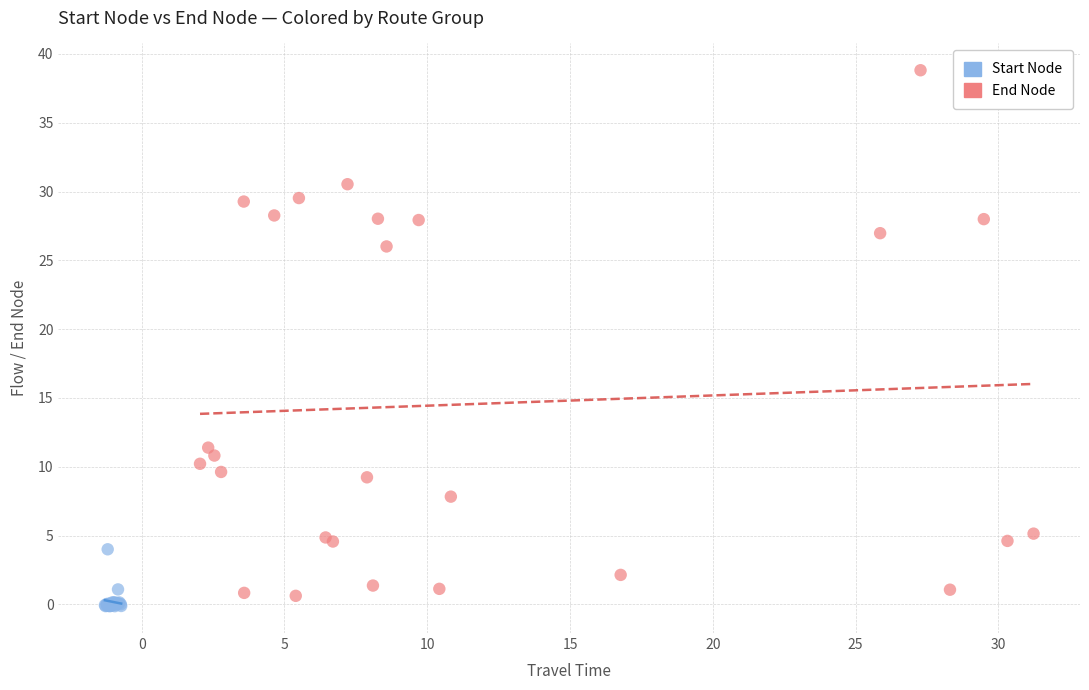

Which series reaches the maximum Y coordinate?

End Node